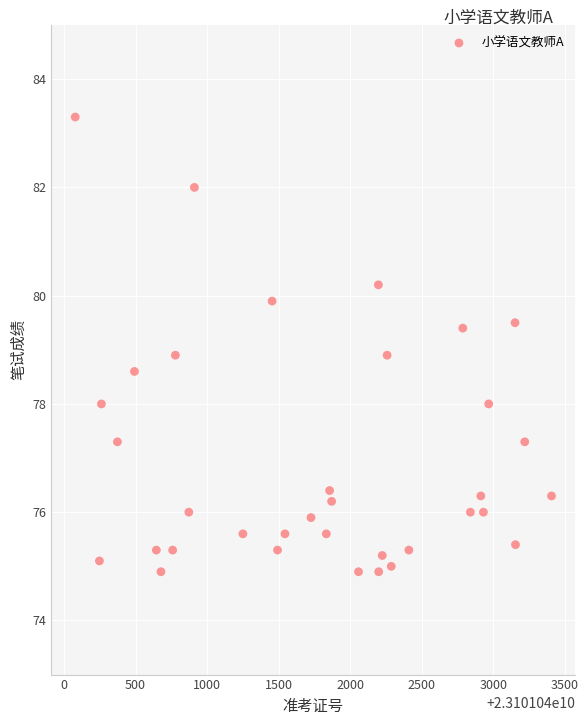

What is the range of X values (max minus min)?

3329.0